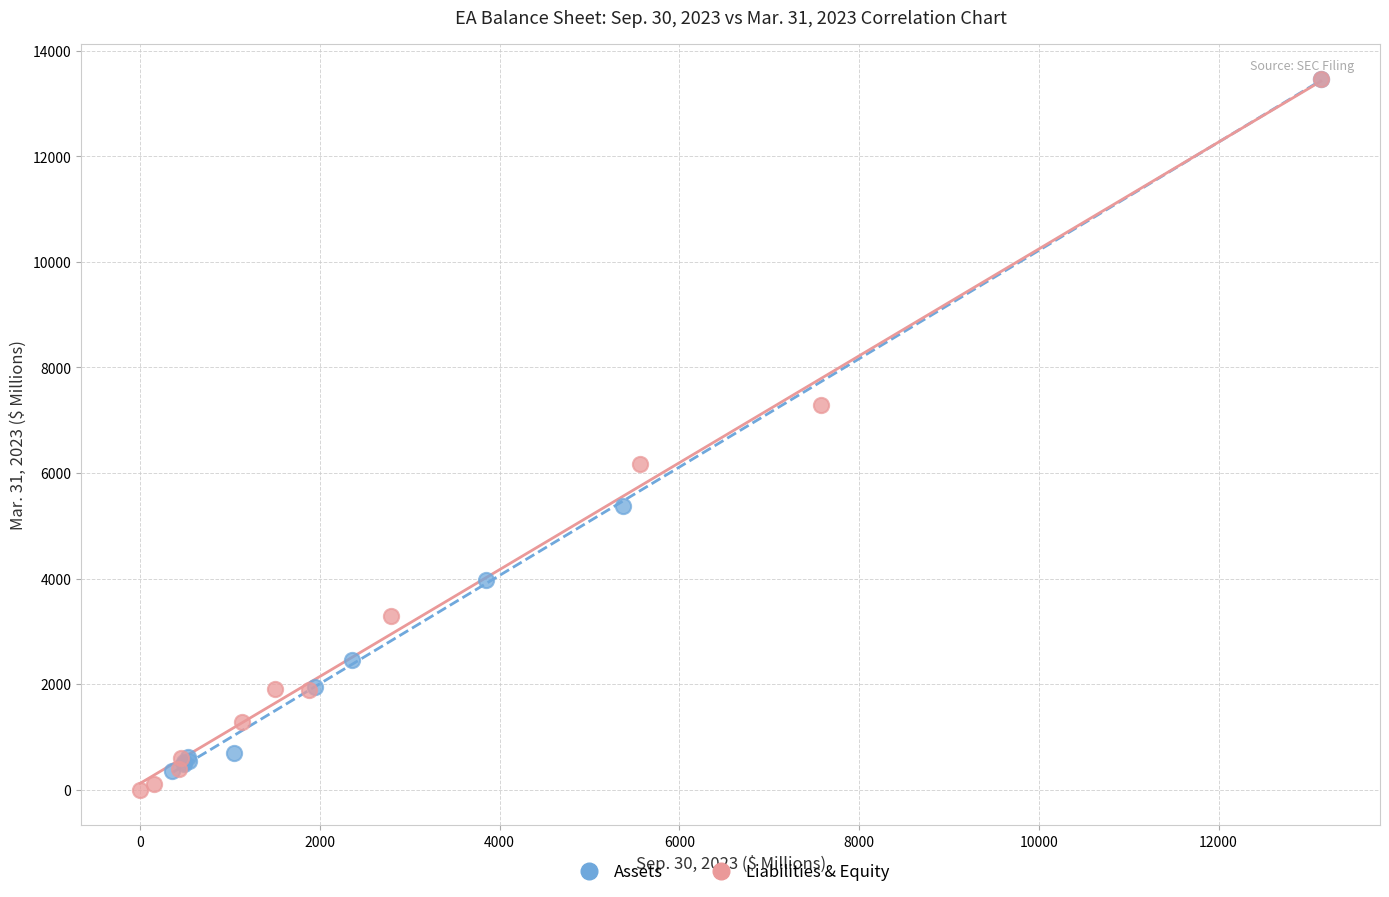

Which series has the largest Y range (max minus min)?

Liabilities & Equity